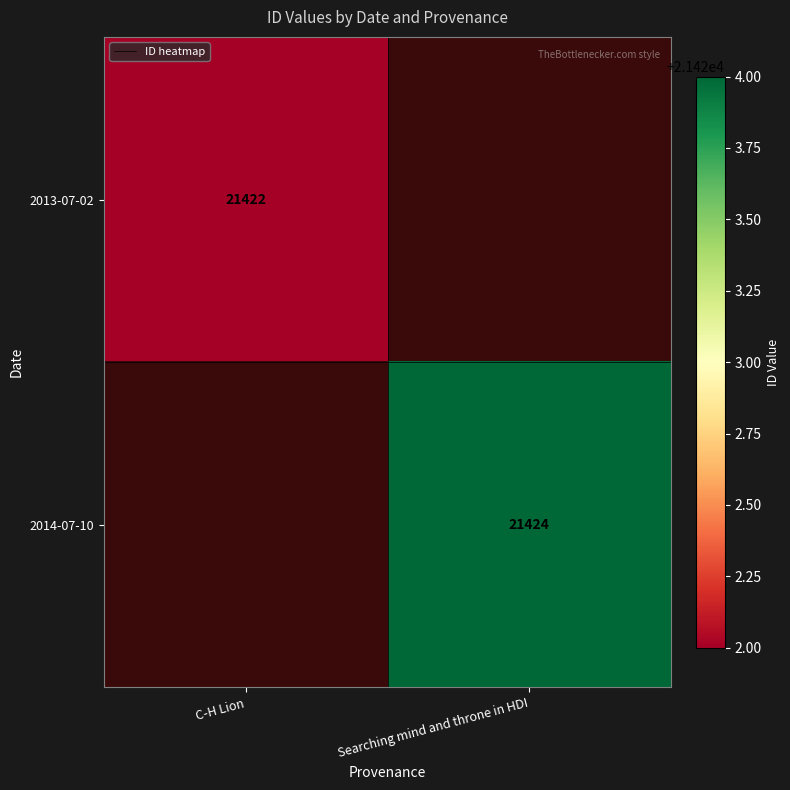

True or false: 2014-07-10 has a value of 21424 at Searching mind and throne in HDI.

True